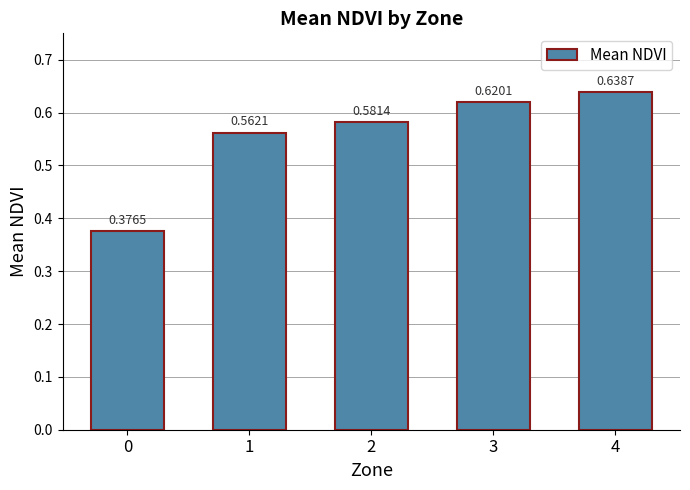

Which has a higher value, 1 or 2?

2